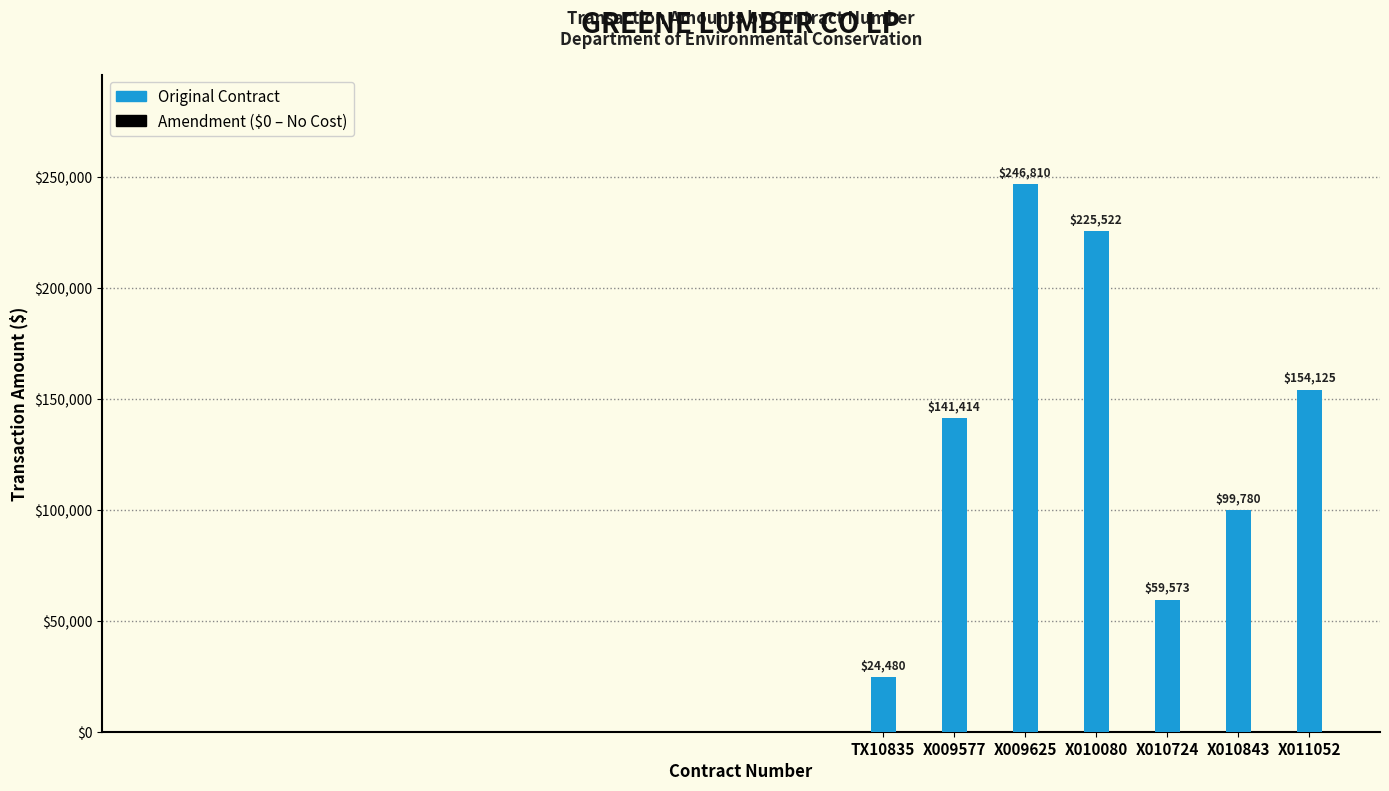

Does the chart contain stacked bars?

No